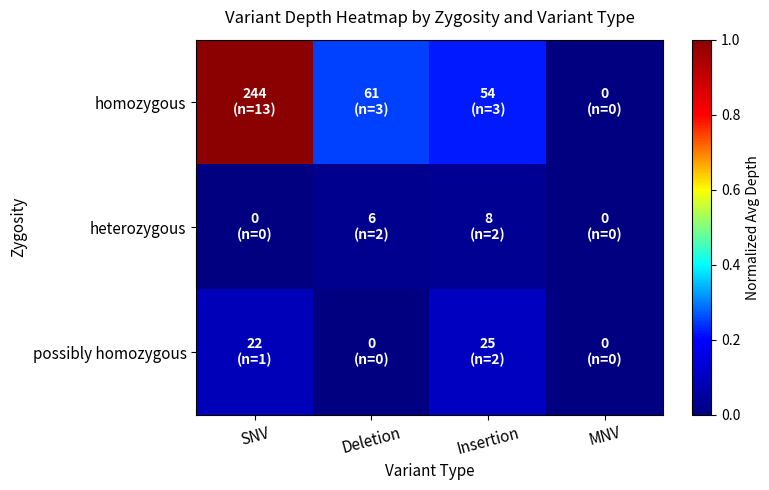

At how many categories does at least one series exceed 0?

3